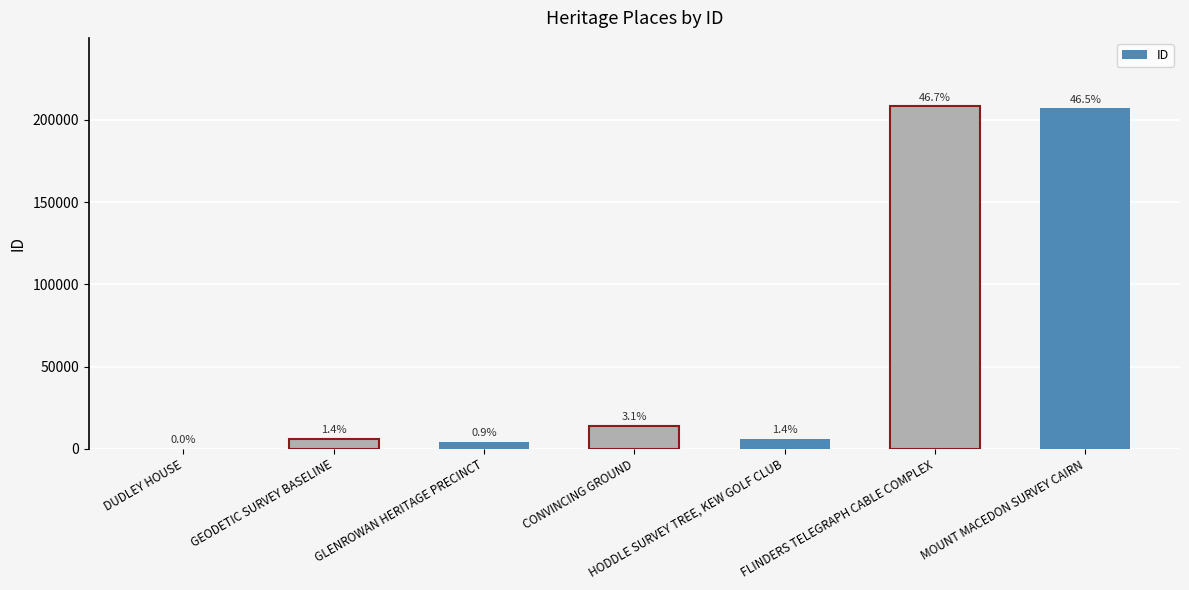

How many series are shown in this chart?

1